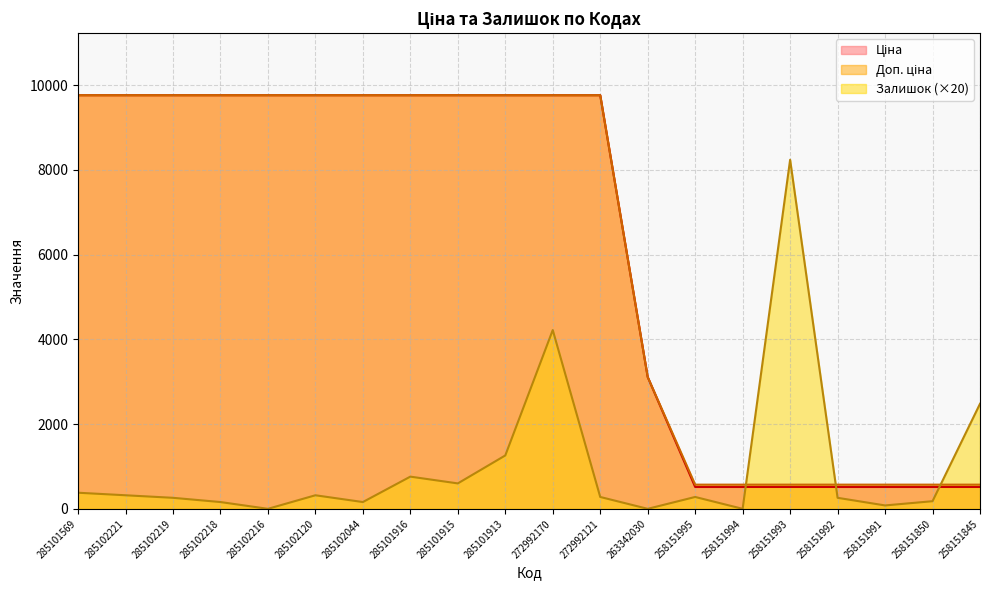

Between 272992170 and 258151993, which is larger?

272992170